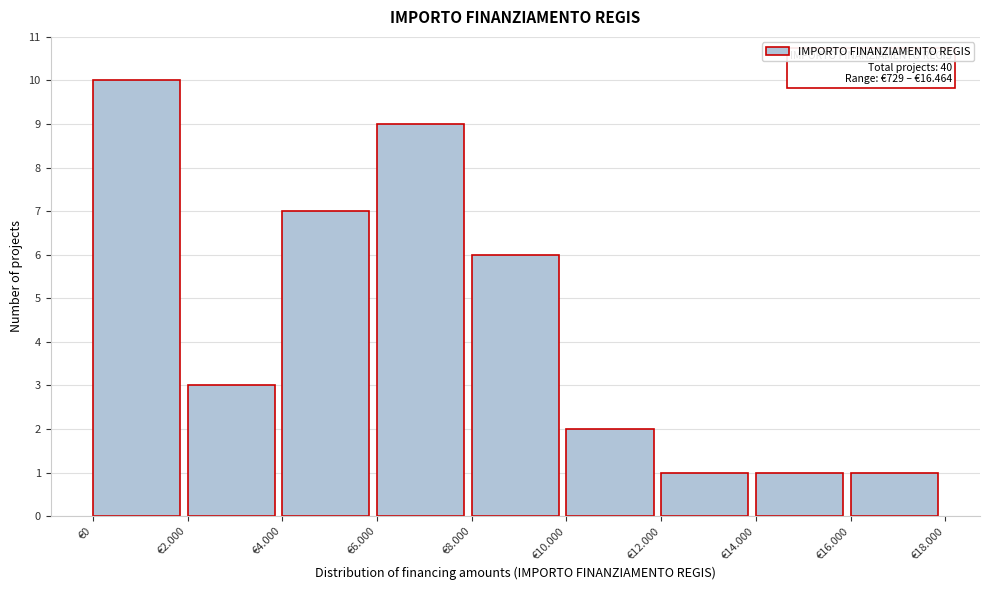

Reading right to left, extract all data points from this chart.

€16.000=1	€14.000=1	€12.000=1	€10.000=2	€8.000=6	€6.000=9	€4.000=7	€2.000=3	€0=10